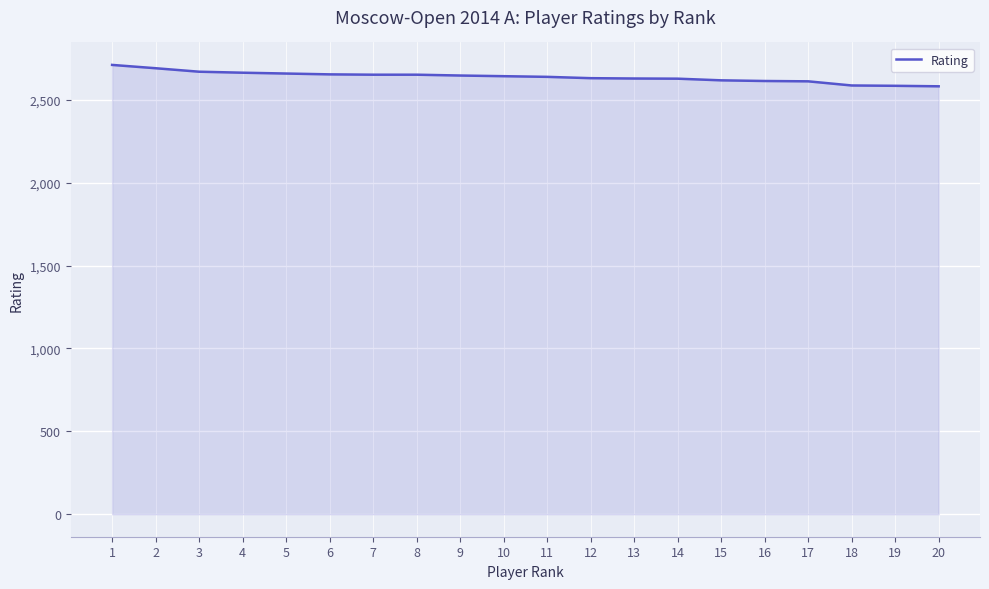

What is the difference between the maximum and minimum values?

129